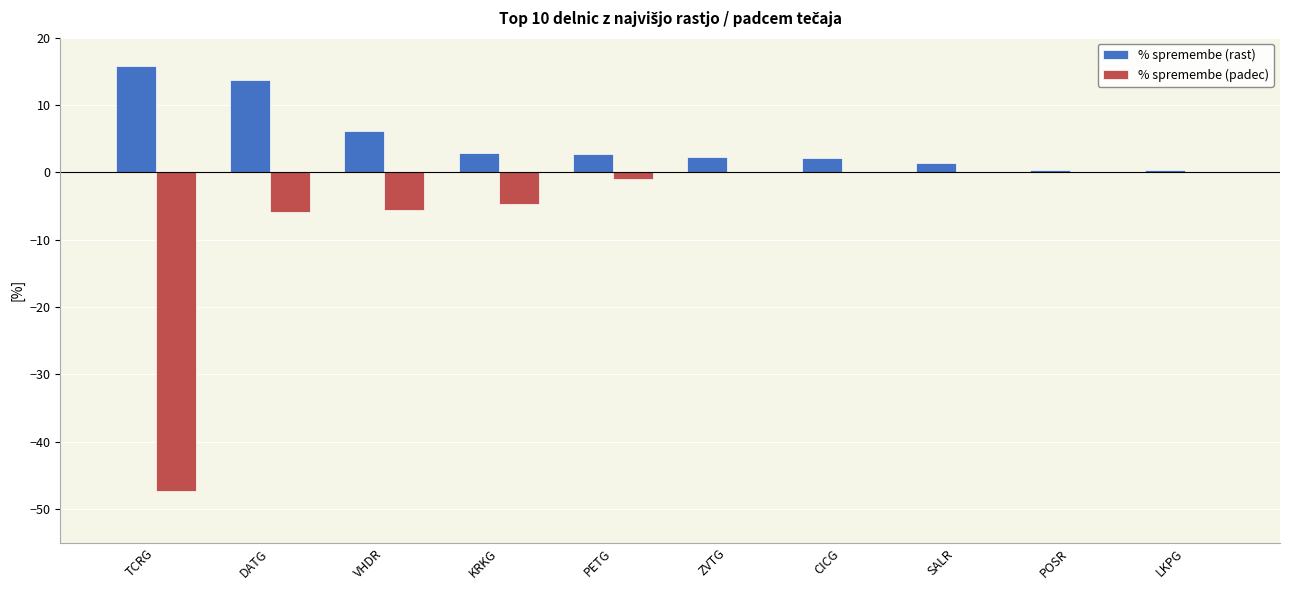

What is the difference between the % spremembe (rast) values at DATG and TCRG?

2.1